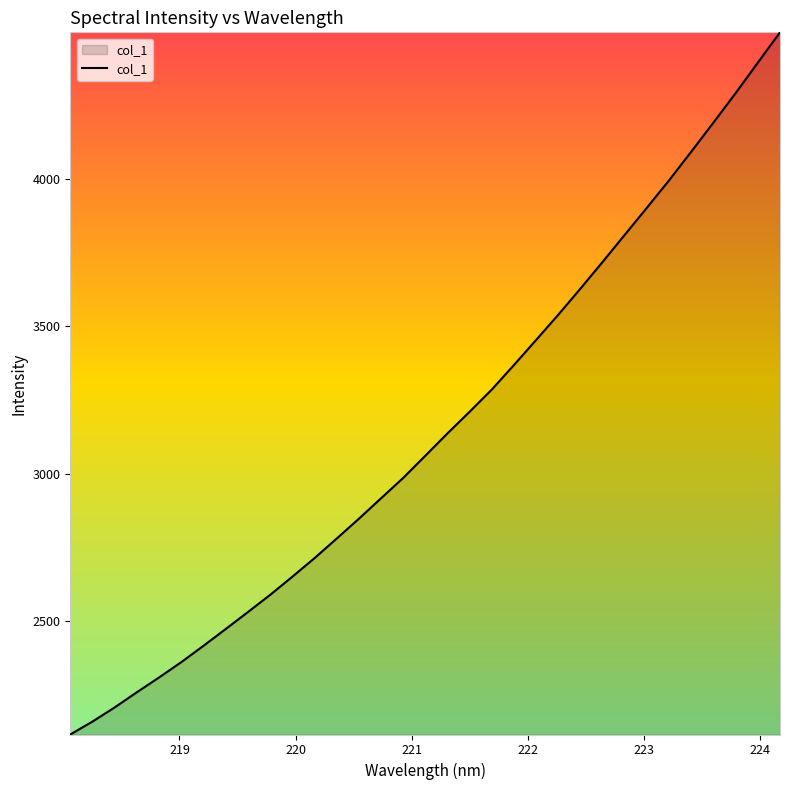

What is the difference between the maximum and minimum values?

2383.0